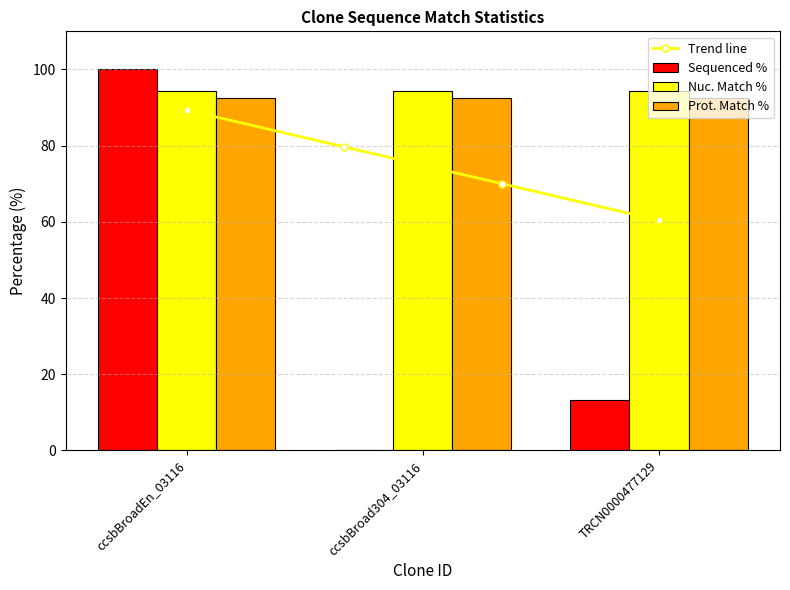

How many series are shown in this chart?

3